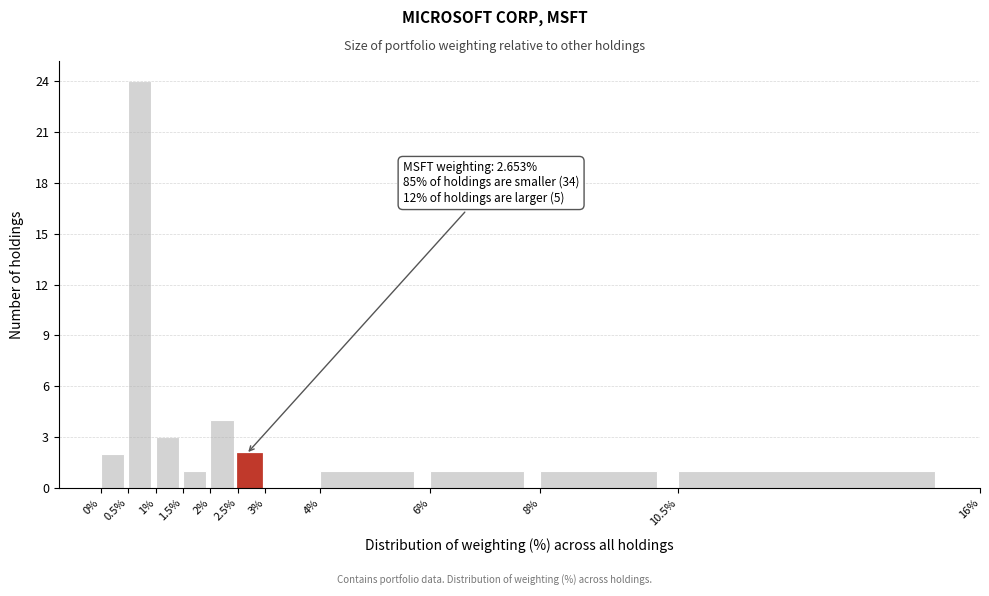

Over which range of the x-axis is the bar tallest?

0.5% to 1%